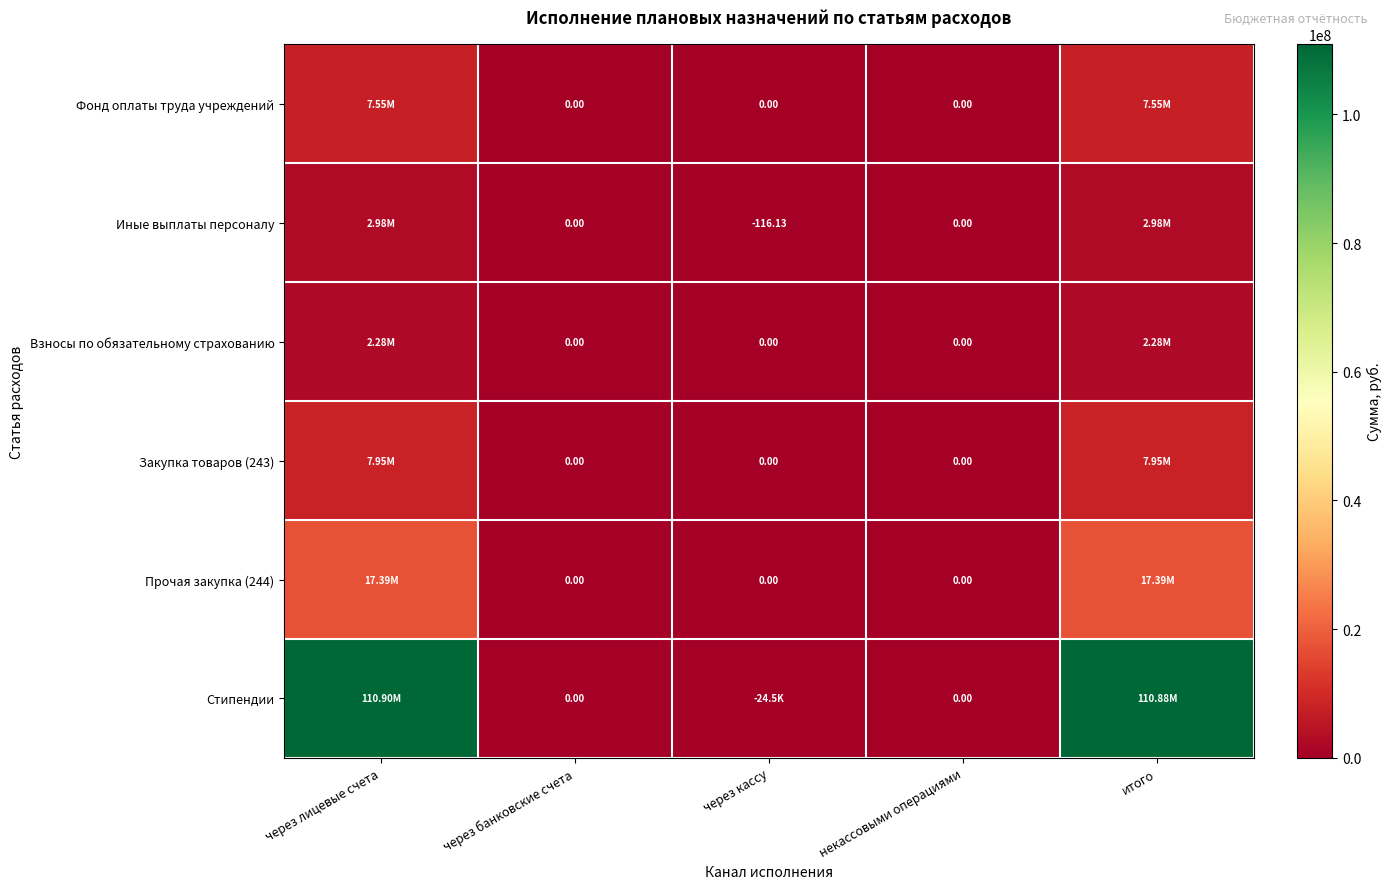

Is it true that Фонд оплаты труда учреждений equals 1802838.6 at через лицевые счета?

False